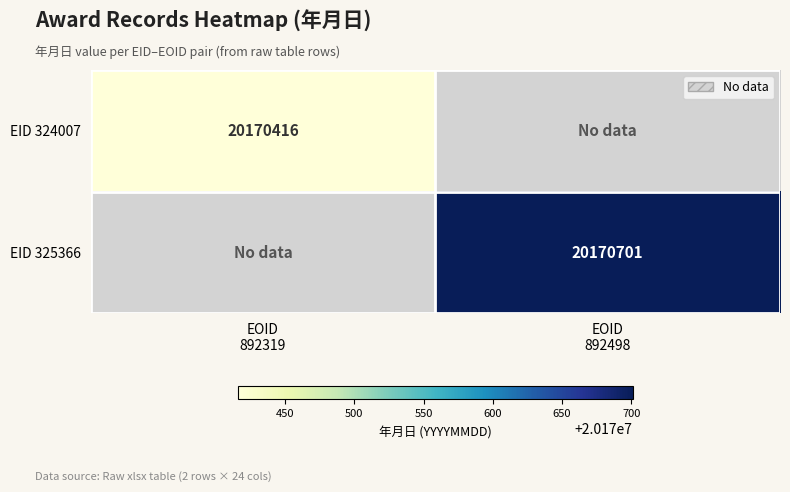

What is the maximum value shown in the chart?

20170701.0